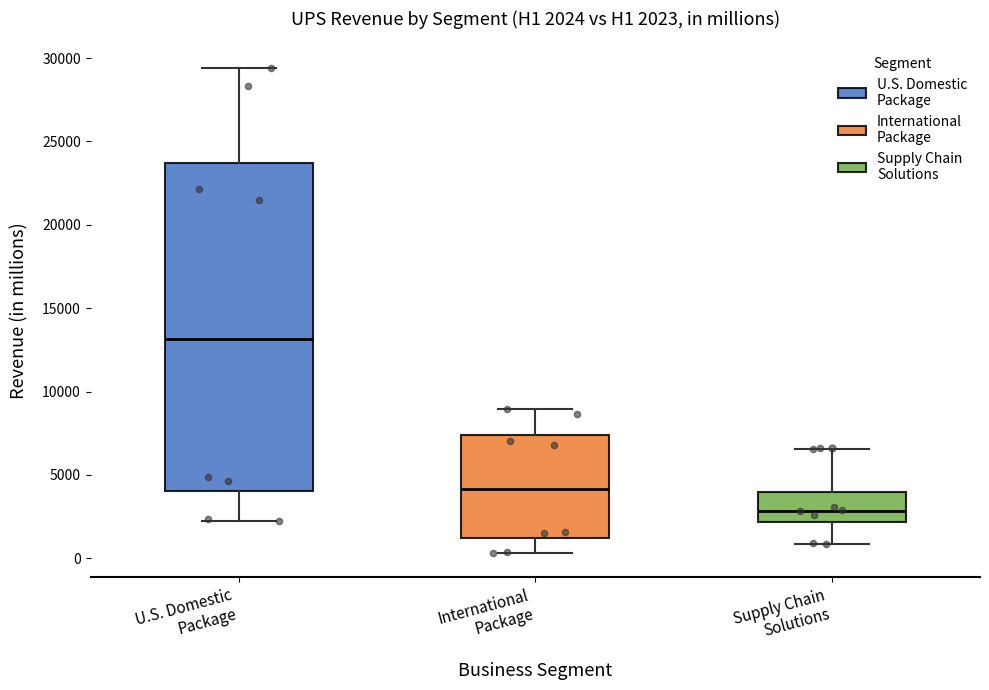

Comparing the boxes themselves (not the whiskers), which one is the tallest?

U.S. Domestic Package